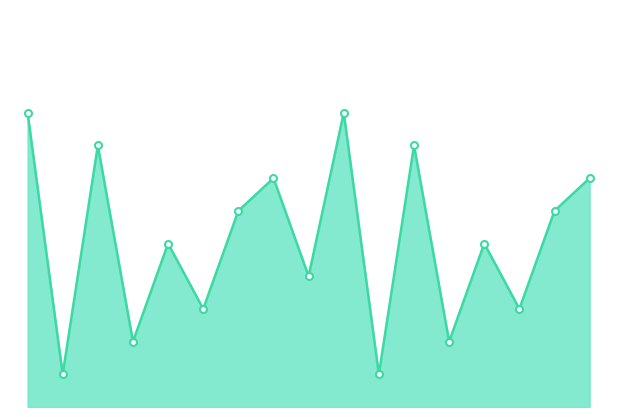

Does the chart have visible grid lines?

No